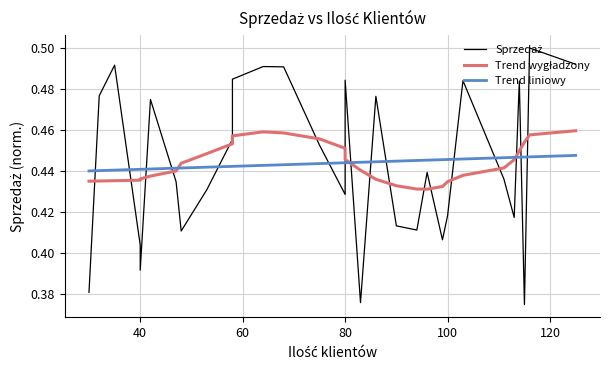

Where is the first local maximum?

35